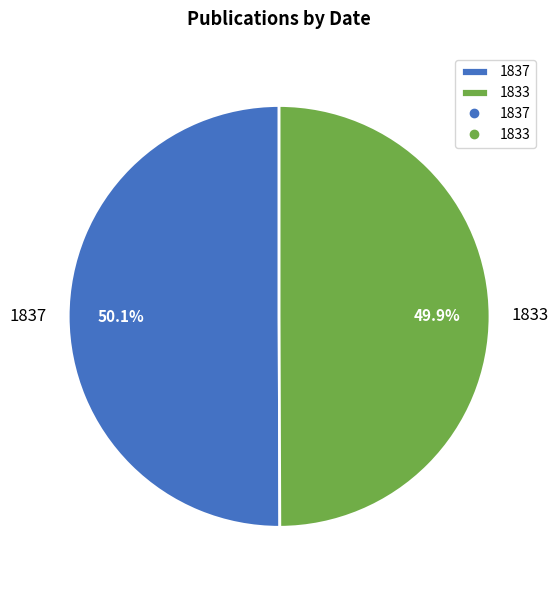

True or false: 1837 accounts for 50% of the total.

True